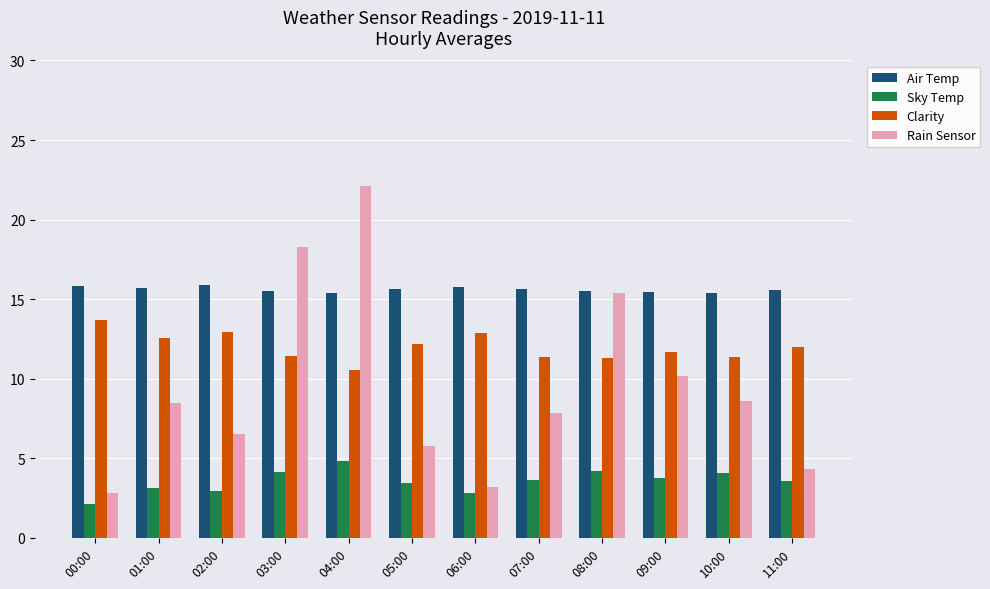

Rank the series at 10:00 from highest to lowest value.

Air Temp, Clarity, Rain Sensor, Sky Temp